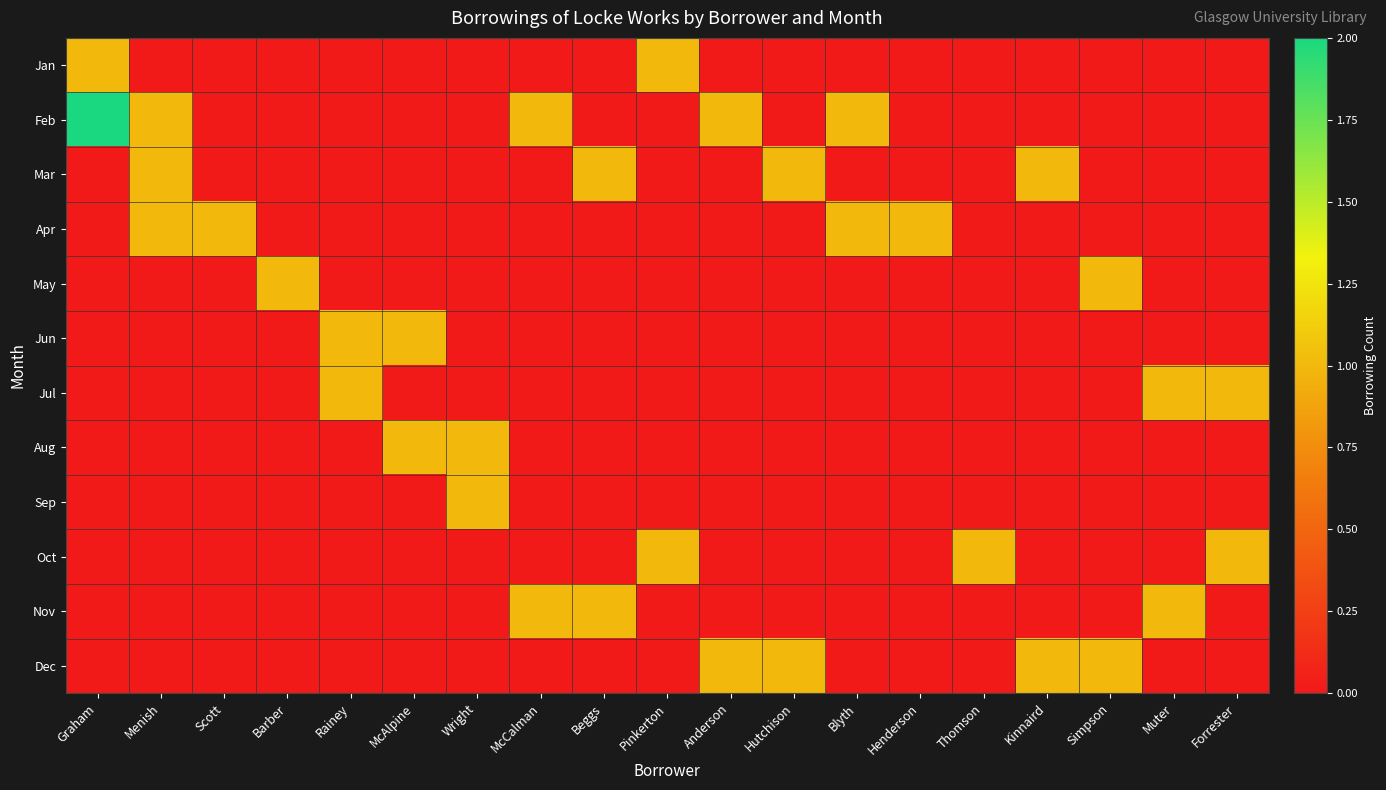

Which series has the widest spread of values?

Feb